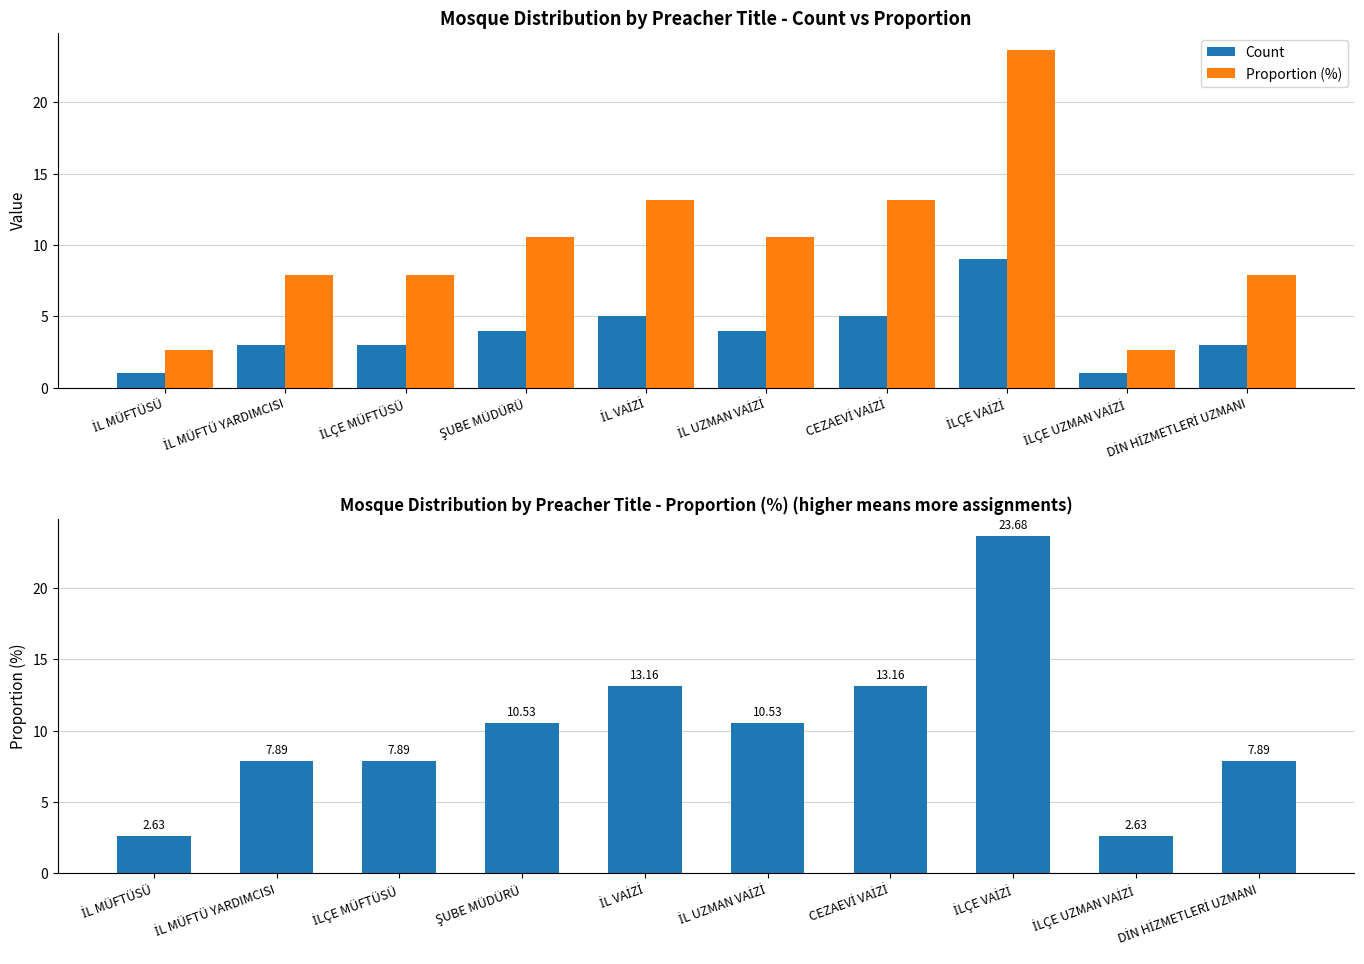

Reading left to right, extract all data points from this chart.

Count: 1.0	3.0	3.0	4.0	5.0	4.0	5.0	9.0	1.0	3.0
Proportion (%): 2.6	7.9	7.9	10.5	13.2	10.5	13.2	23.7	2.6	7.9